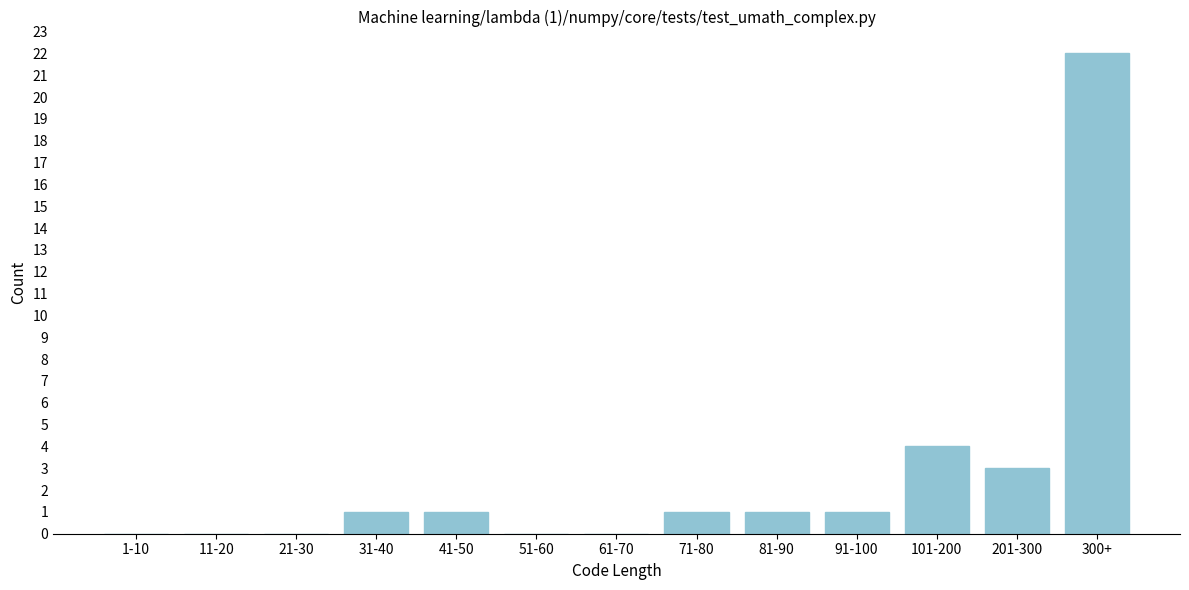

Reading right to left, extract all data points from this chart.

300+=22	201-300=3	101-200=4	91-100=1	81-90=1	71-80=1	61-70=0	51-60=0	41-50=1	31-40=1	21-30=0	11-20=0	1-10=0